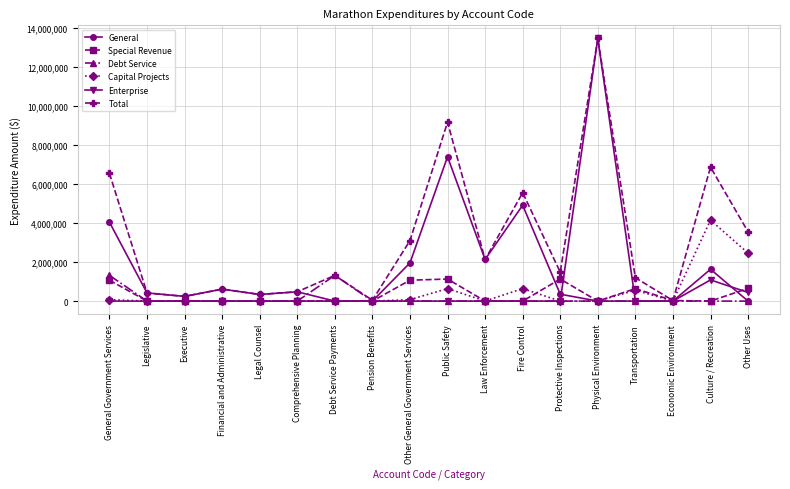

Where is Capital Projects nearest to the value 2071832?

Other Uses